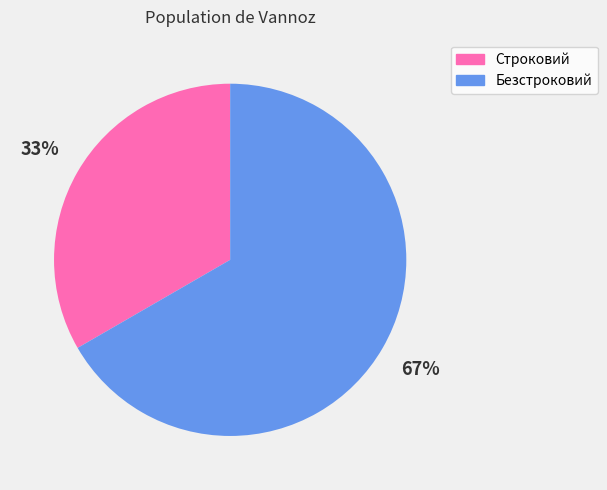

Rank the categories by value from highest to lowest.

Безстроковий, Строковий